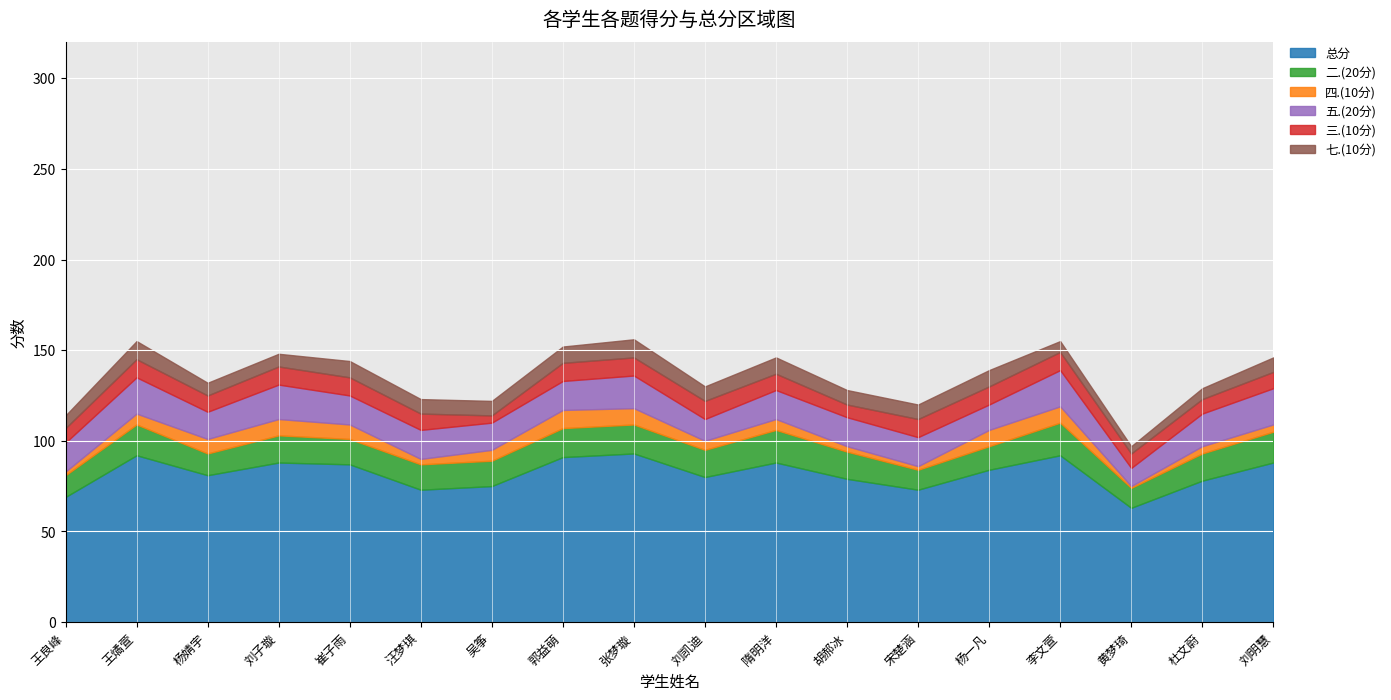

What are all the series names shown in the legend?

总分, 二.(20分), 四.(10分), 五.(20分), 三.(10分), 七.(10分)